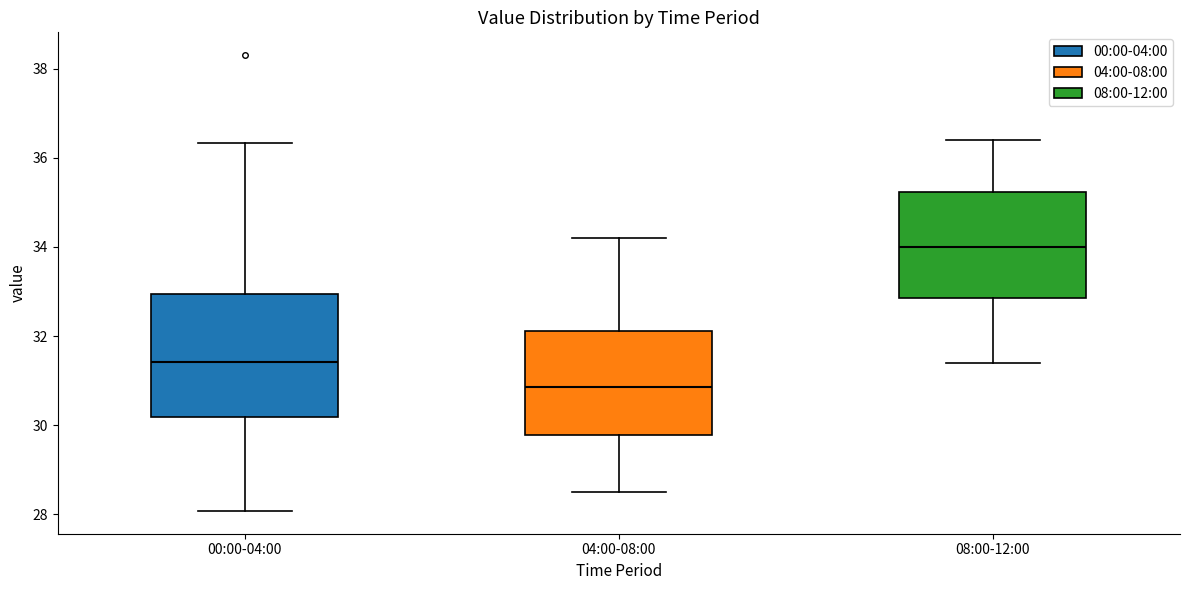

Reading left to right, transcribe this box plot: for each box, give where its median line is, the range the box spans, and where its two whiskers end, as read against the y-axis. The values are not printed on the chart, so give them approximately, as read against the axis.

00:00-04:00: median 31.4, box 30.2 to 33.0, whiskers 28.0 to 36.4
04:00-08:00: median 30.8, box 29.8 to 32.2, whiskers 28.6 to 34.2
08:00-12:00: median 34.0, box 32.8 to 35.2, whiskers 31.4 to 36.4